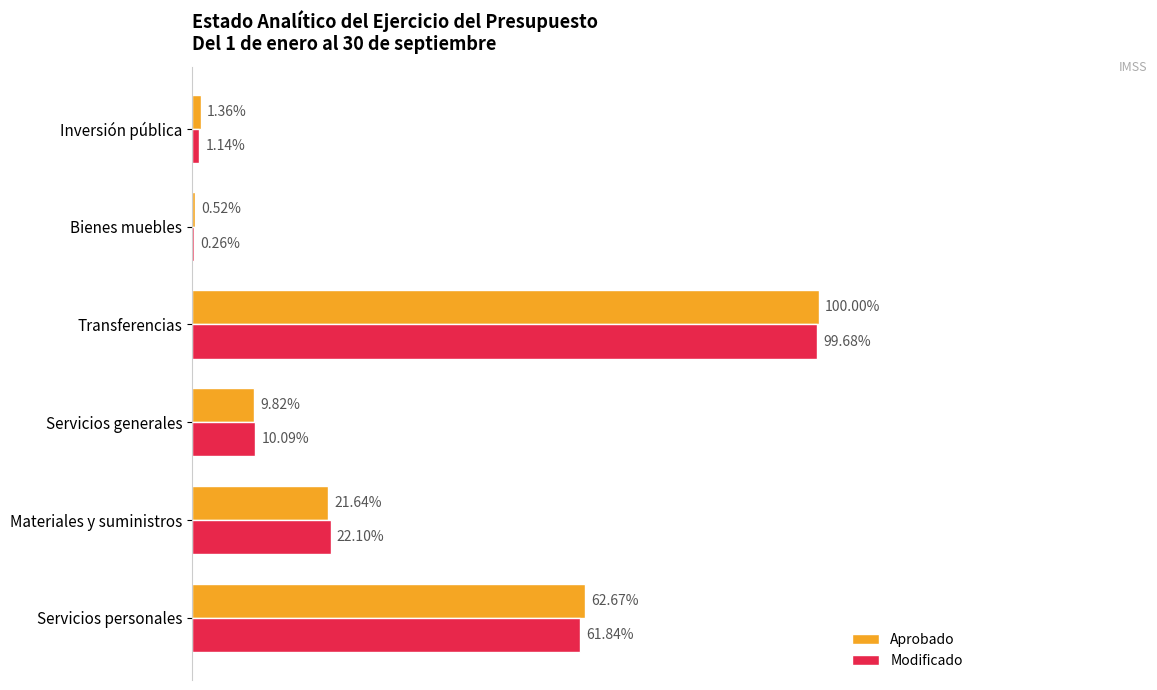

Rank the series by their maximum value, from lowest to highest.

Modificado, Aprobado